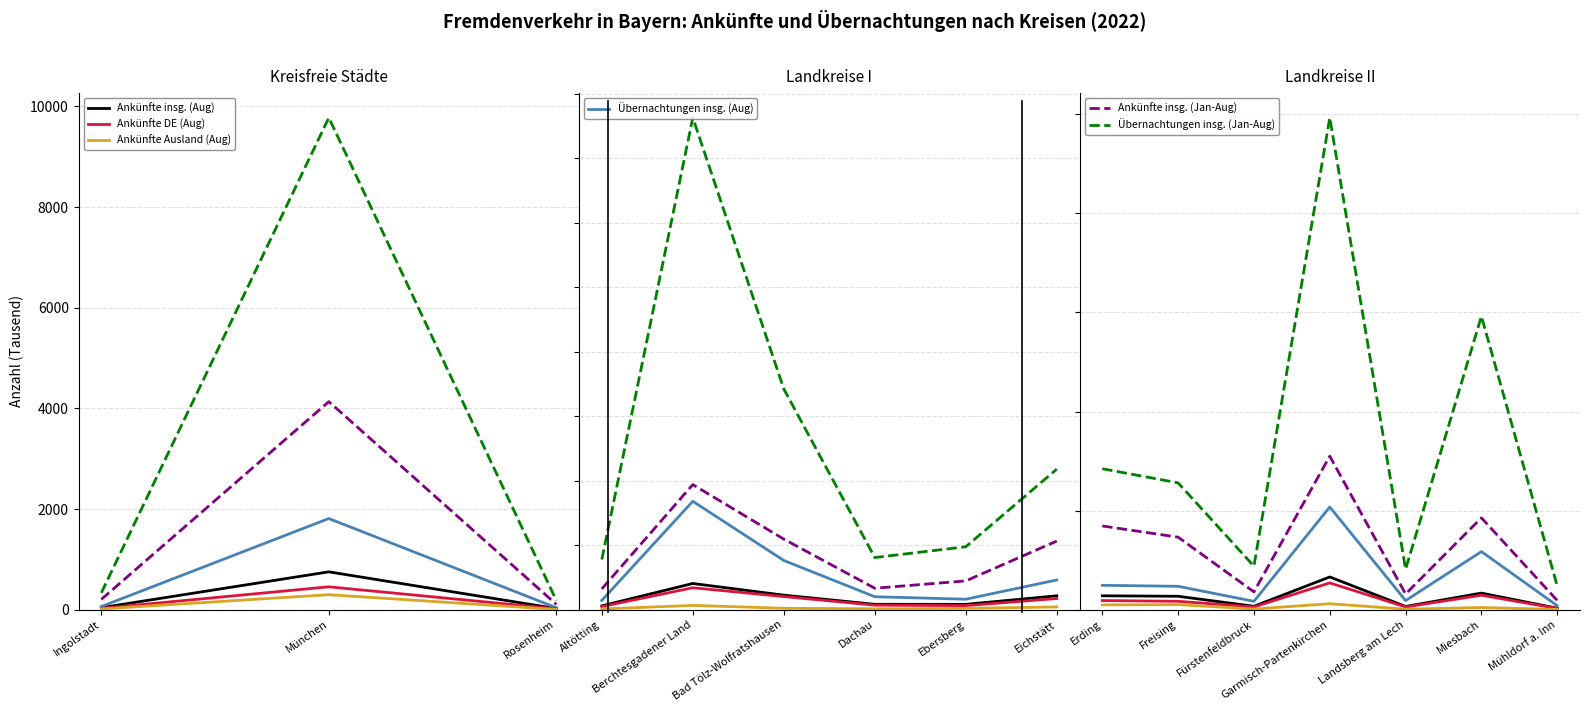

What is the value of the Ankünfte insg. (Aug) point at the 1st from the left?

70.0